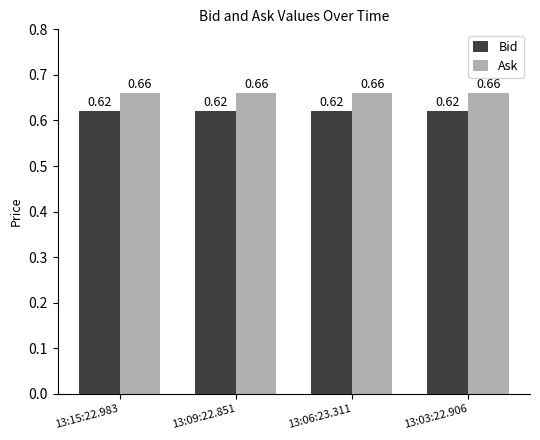

What is the sum of all Ask values?

2.6